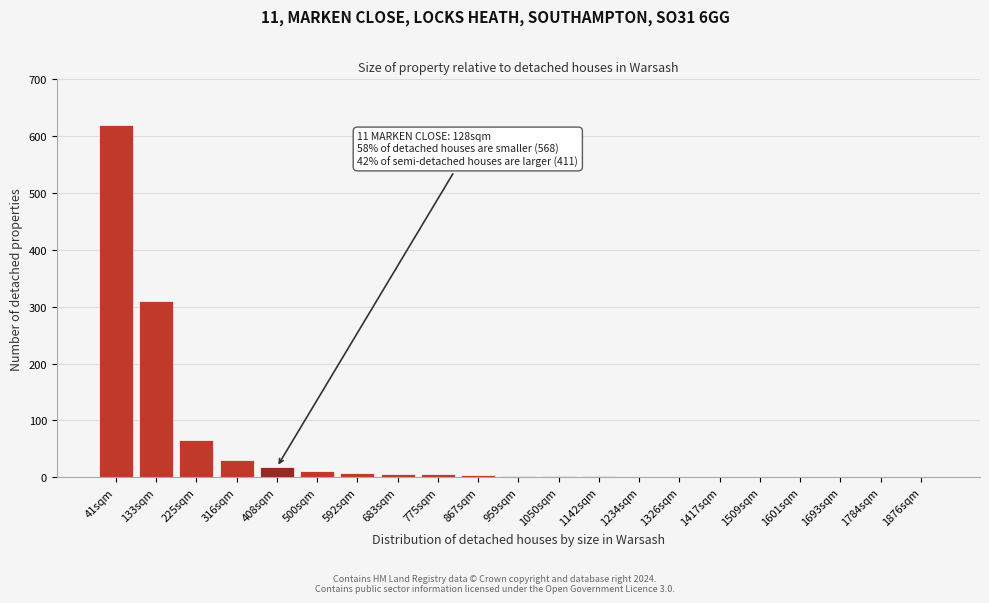

Which label corresponds to the largest value in the chart?

41sqm